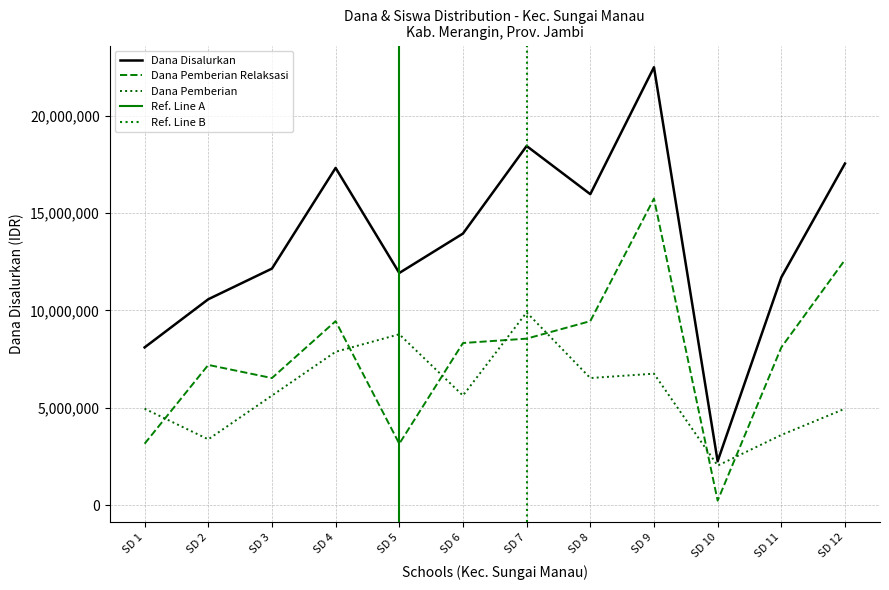

Reading left to right, transcribe all the data shown in this chart.

Dana Disalurkan: 8100000	10575000	12150000	17325000	11925000	13950000	18450000	15975000	22500000	2250000	11700000	17550000
Dana Pemberian Relaksasi: 3150000	7200000	6525000	9450000	3150000	8325000	8550000	9450000	15750000	225000	8100000	12600000
Siswa Pemberian: 4950000	3375000	5625000	7875000	8775000	5625000	9900000	6525000	6750000	2025000	3600000	4950000